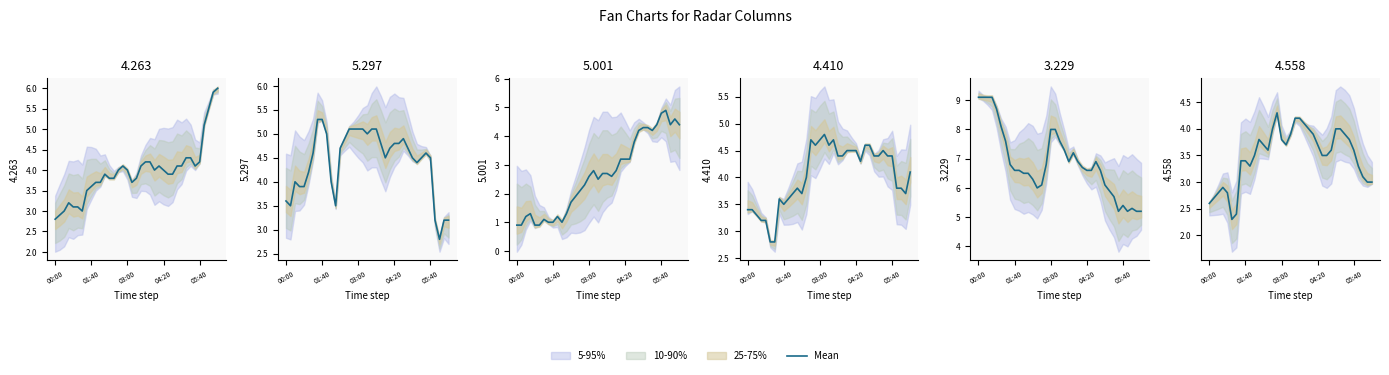

At which label does the data first exceed 3?

7